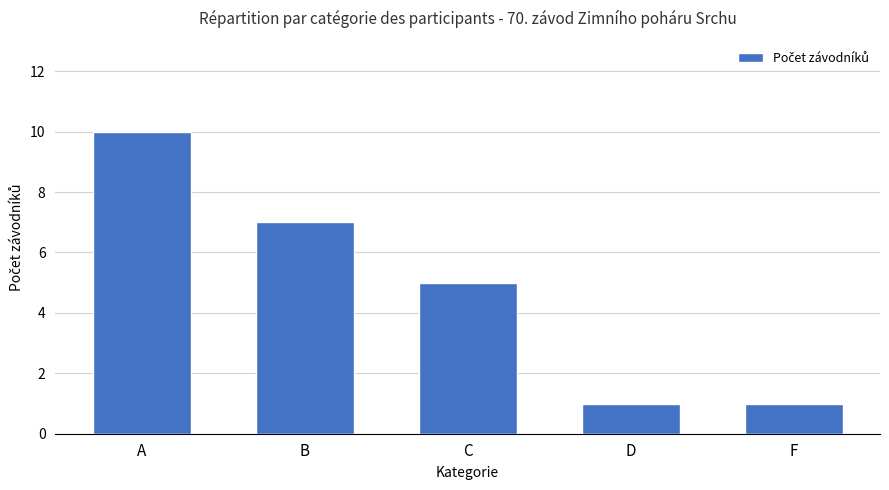

What value does the data have at D?

1